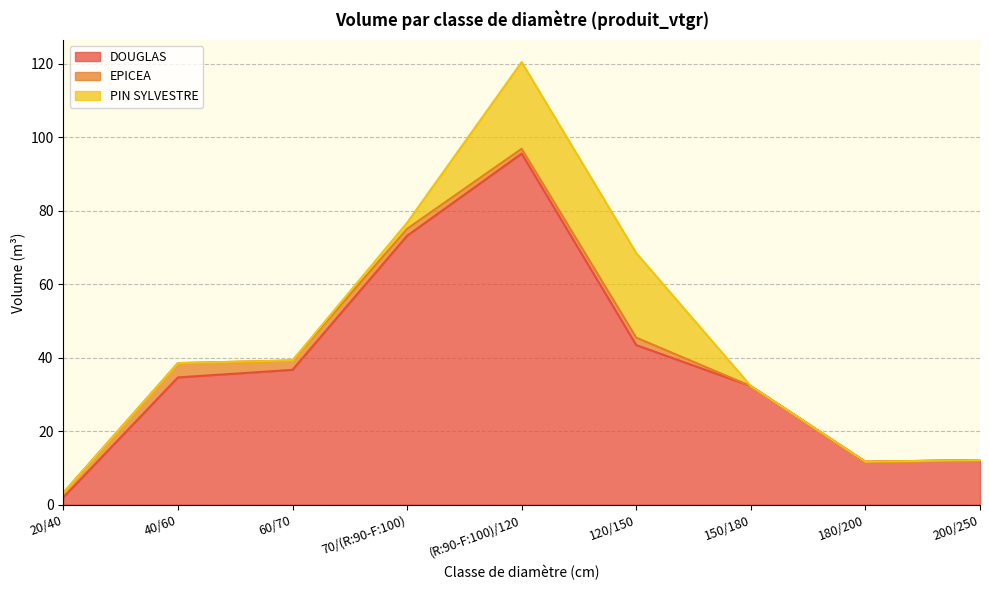

Where is DOUGLAS nearest to the value 48?

120/150